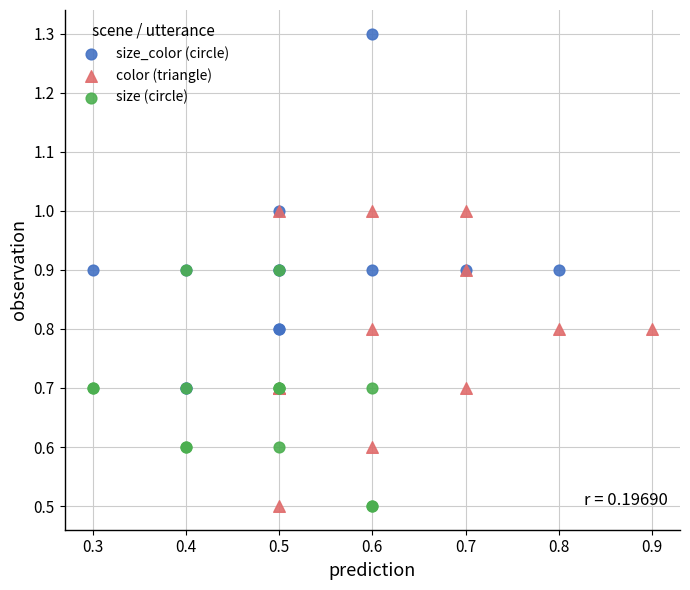

Which series reaches the maximum Y coordinate?

size_color (circle)